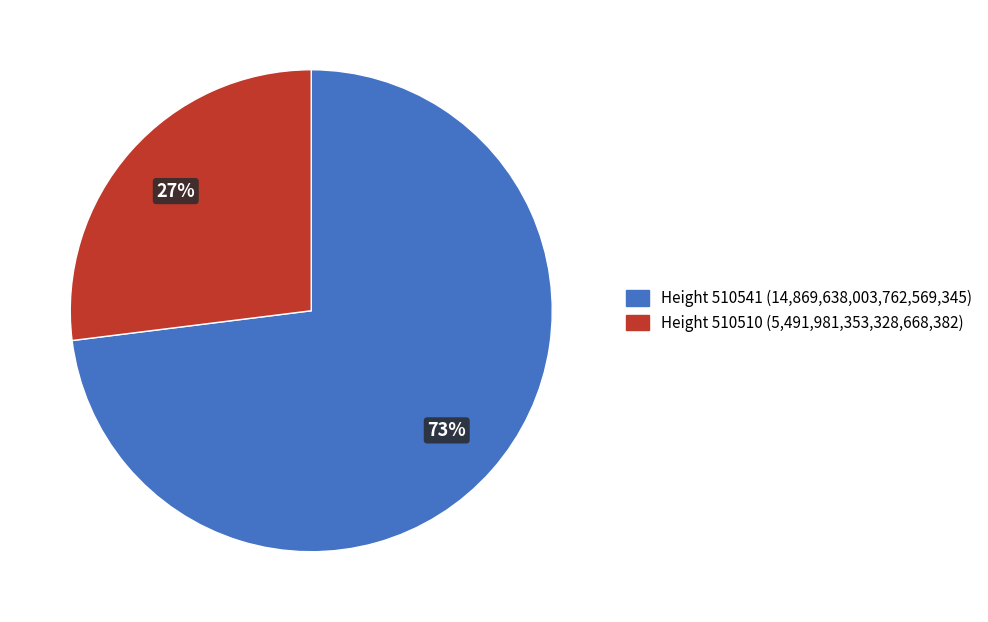

Which slice is the largest?

Height 510541 (14,869,638,003,762,569,345)